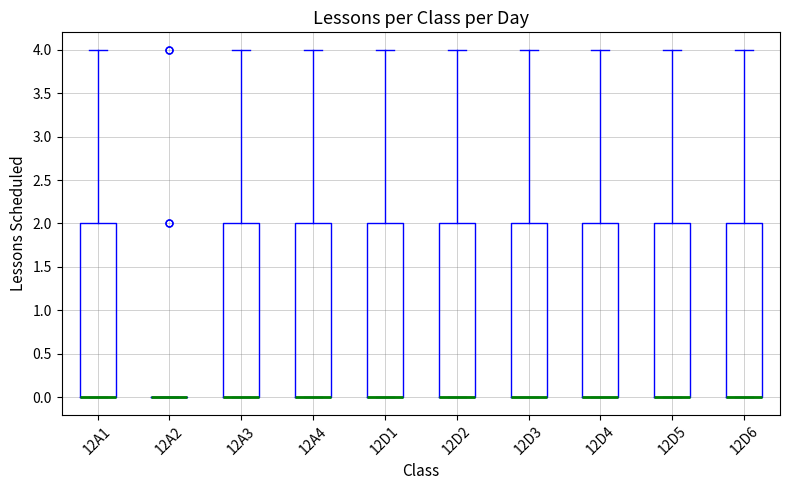

Reading left to right, read every box against the y-axis: the position of its median line, the range the box covers, and the ends of its whiskers. The values are not printed on the chart, so give them approximately, as read against the axis.

12A1: median 0 (drawn on the box's lower edge), box 0 to 2, whiskers 0 to 4
12A2: box collapsed to a line at 0, whiskers 0 to 0
12A3: median 0 (drawn on the box's lower edge), box 0 to 2, whiskers 0 to 4
12A4: median 0 (drawn on the box's lower edge), box 0 to 2, whiskers 0 to 4
12D1: median 0 (drawn on the box's lower edge), box 0 to 2, whiskers 0 to 4
12D2: median 0 (drawn on the box's lower edge), box 0 to 2, whiskers 0 to 4
12D3: median 0 (drawn on the box's lower edge), box 0 to 2, whiskers 0 to 4
12D4: median 0 (drawn on the box's lower edge), box 0 to 2, whiskers 0 to 4
12D5: median 0 (drawn on the box's lower edge), box 0 to 2, whiskers 0 to 4
12D6: median 0 (drawn on the box's lower edge), box 0 to 2, whiskers 0 to 4